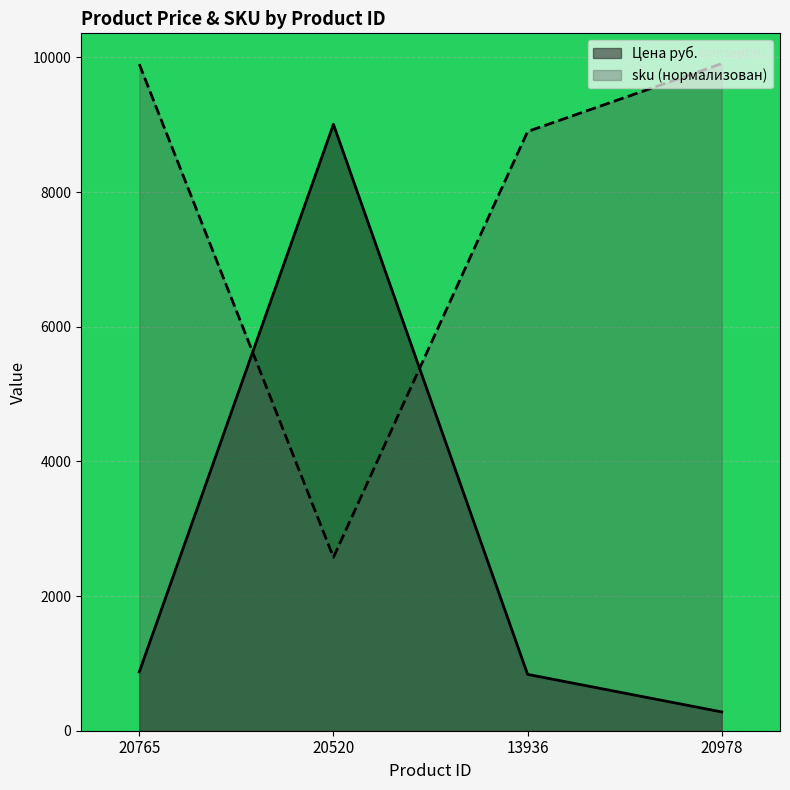

Between 20520 and 13936, which is larger?

20520